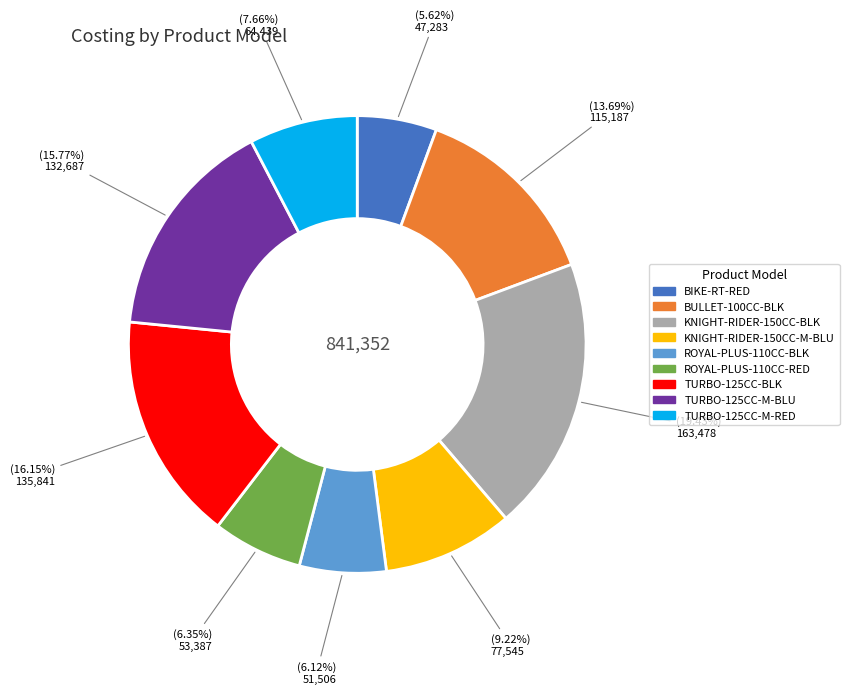

Does any single category account for the majority?

No